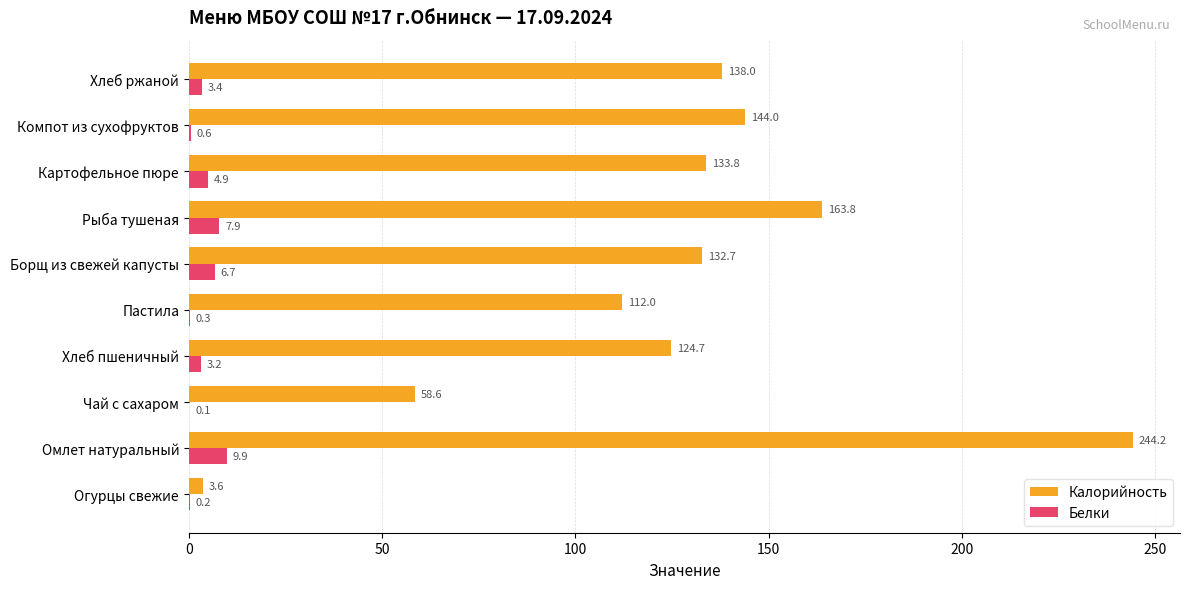

The value of Калорийность at Чай с сахаром is 104.5. True or false?

False